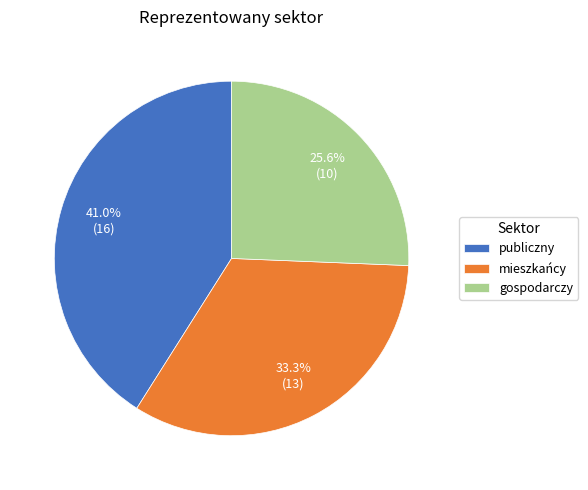

Approximately how many times larger is the value at mieszkańcy compared to gospodarczy?

1.3